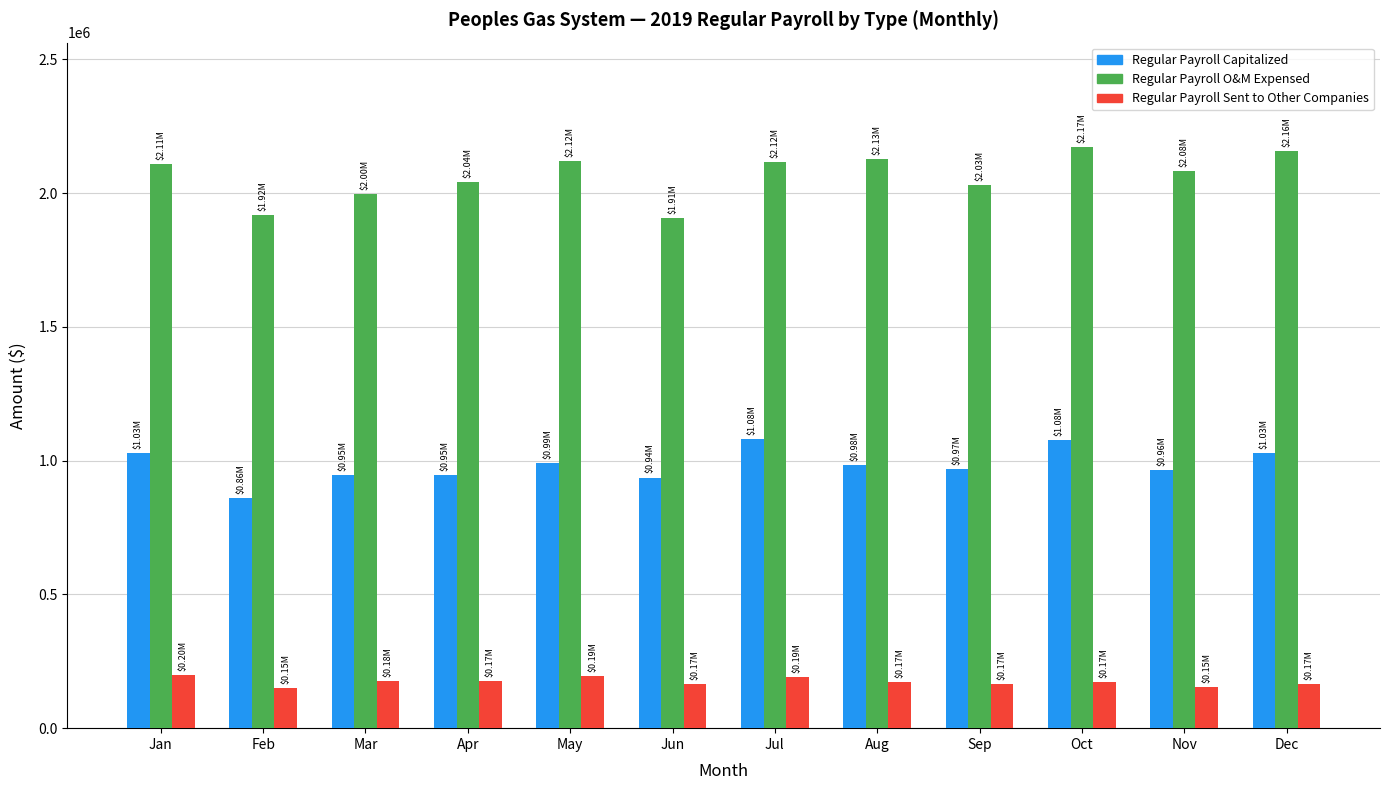

What is the difference between the highest and lowest values at Mar?

1820701.7